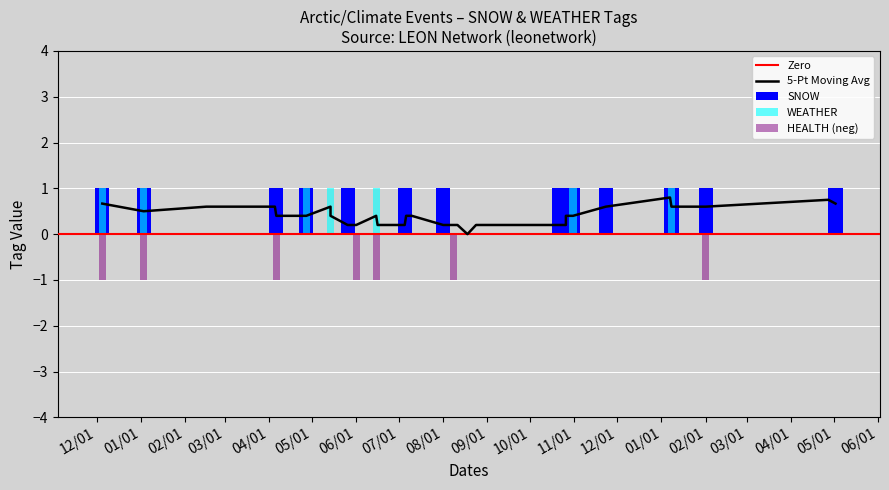

Read the SNOW value at 02/01.

1